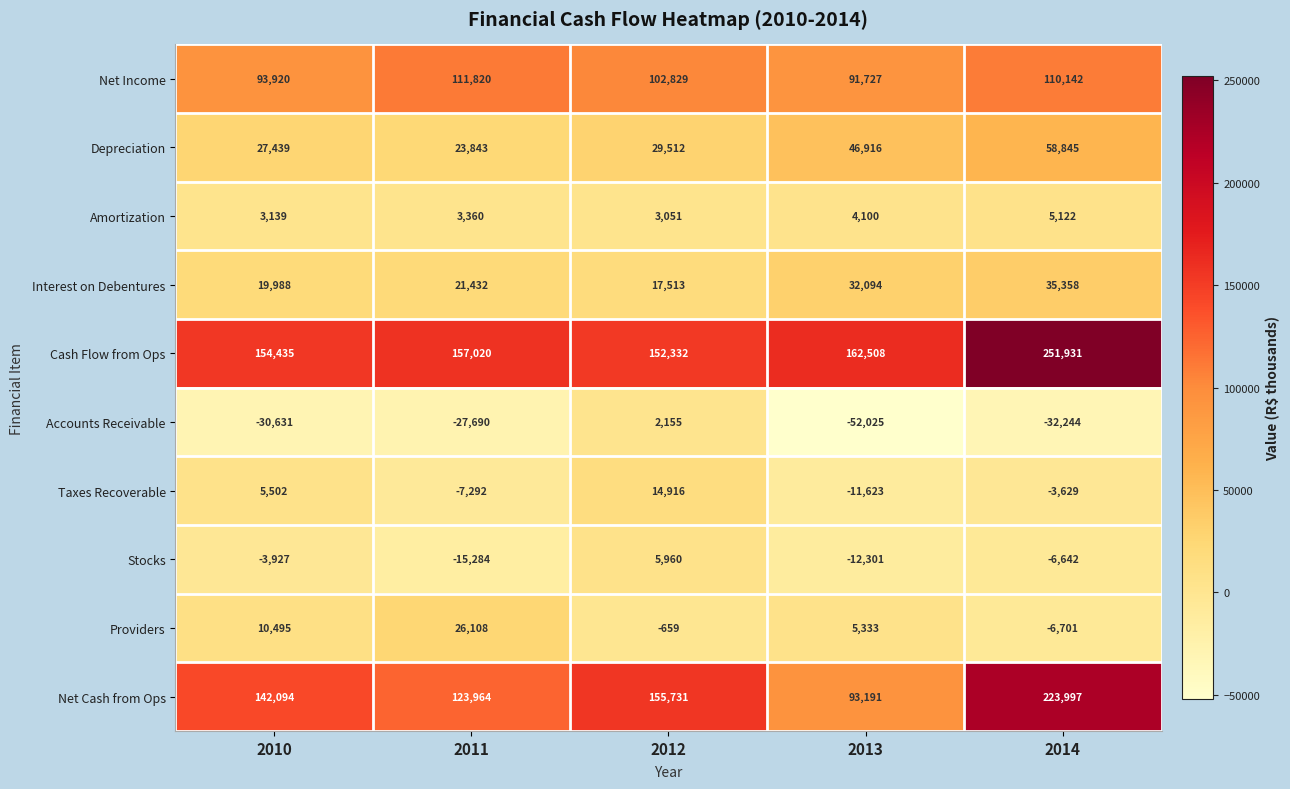

At which category is the sum across all series the highest?

2014